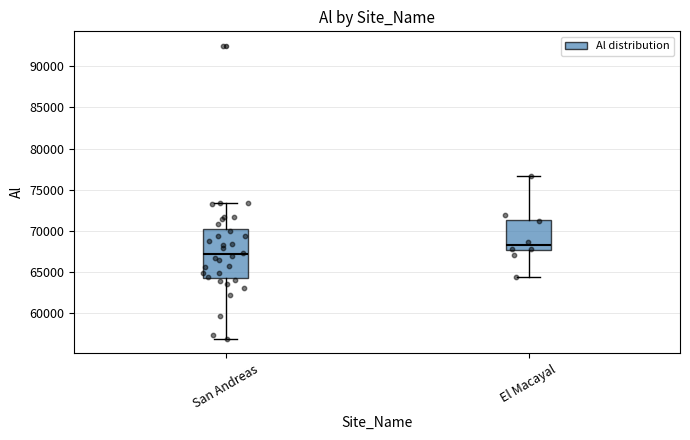

Which box is the tallest, from its lower edge to its upper edge?

San Andreas